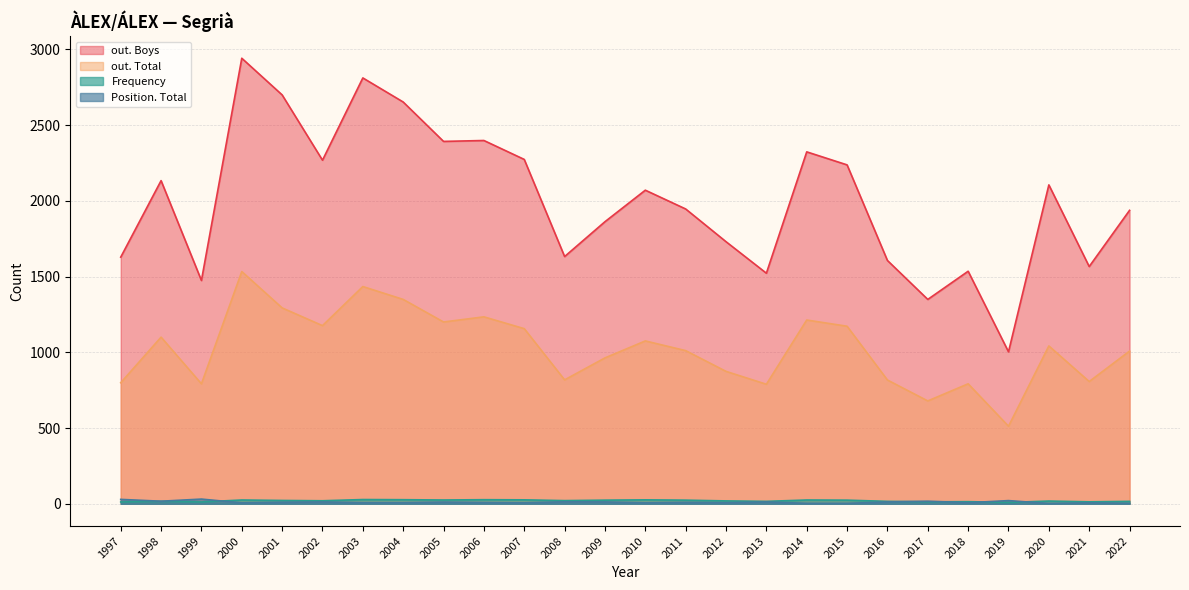

Which series has the largest total across all categories?

out. Boys